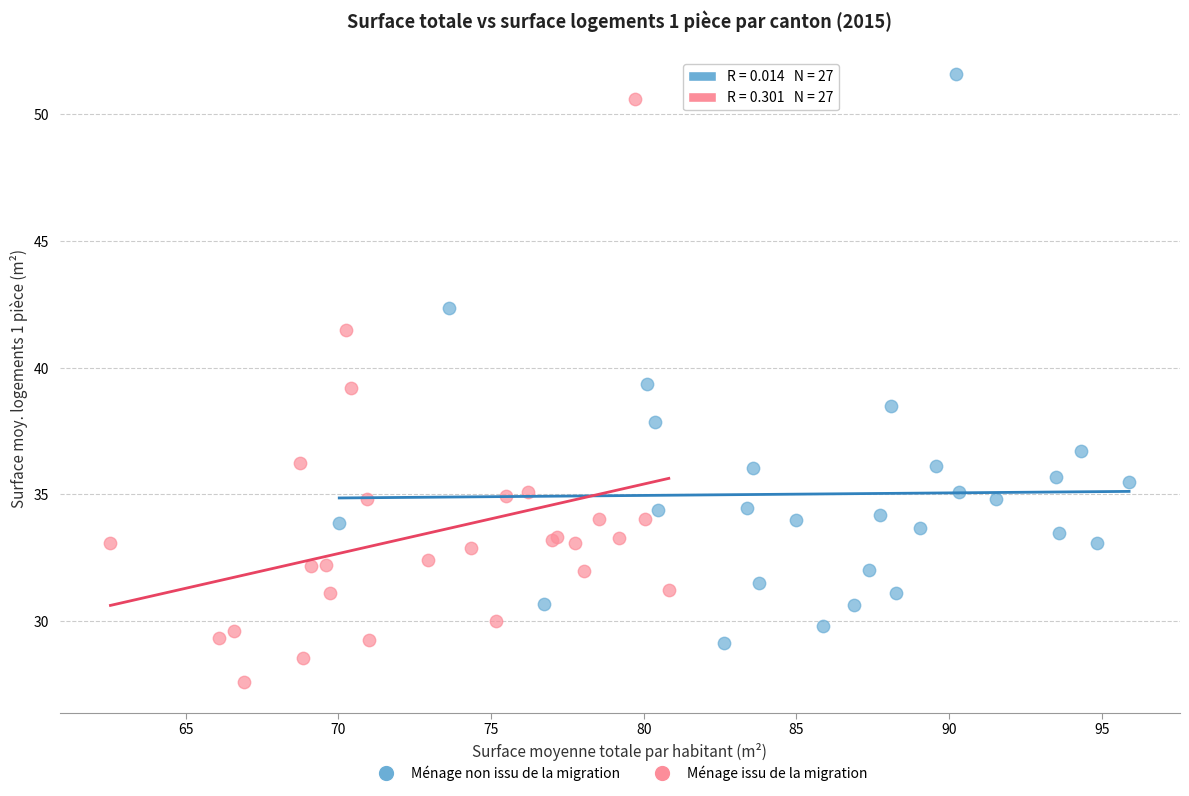

Which series has the widest spread of Y values?

Ménage issu de la migration